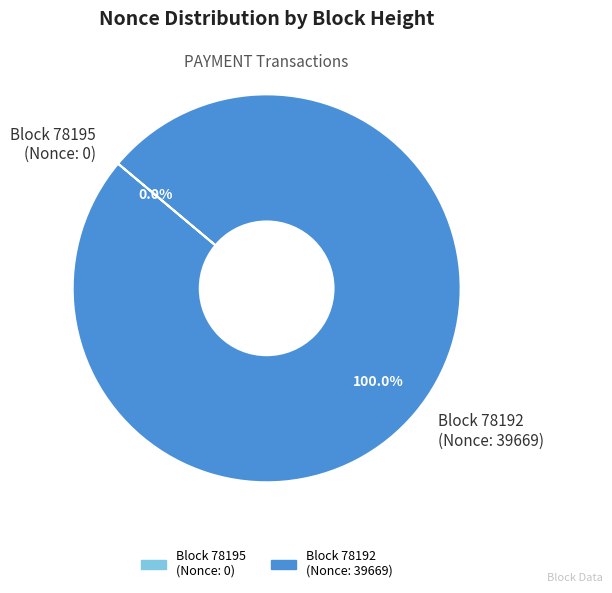

To the nearest percent, what is the average slice percentage?

50%